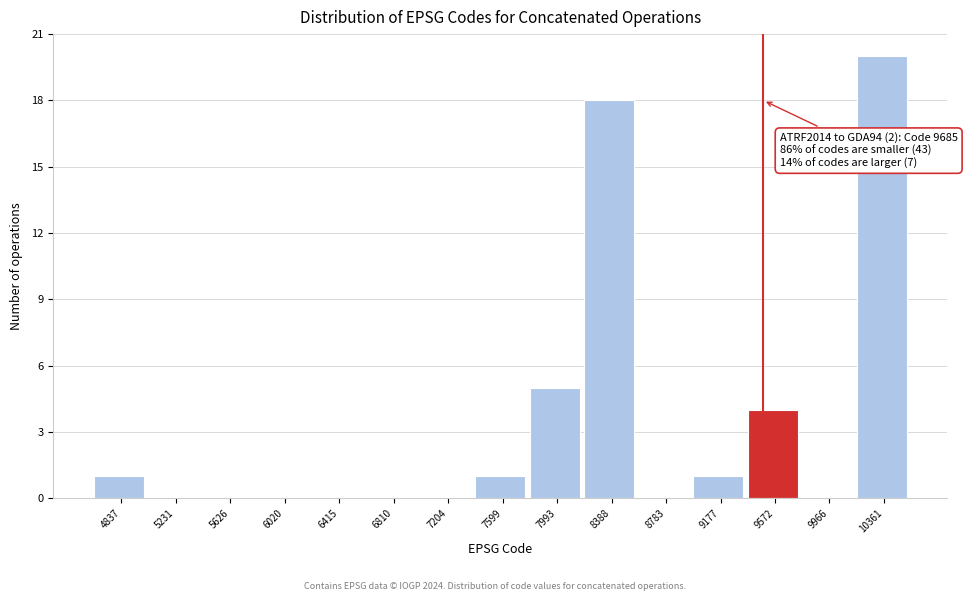

Reading left to right, extract all data points from this chart.

4837=1	5231=0	5626=0	6020=0	6415=0	6810=0	7204=0	7599=1	7993=5	8388=18	8783=0	9177=1	9572=4	9966=0	10361=20